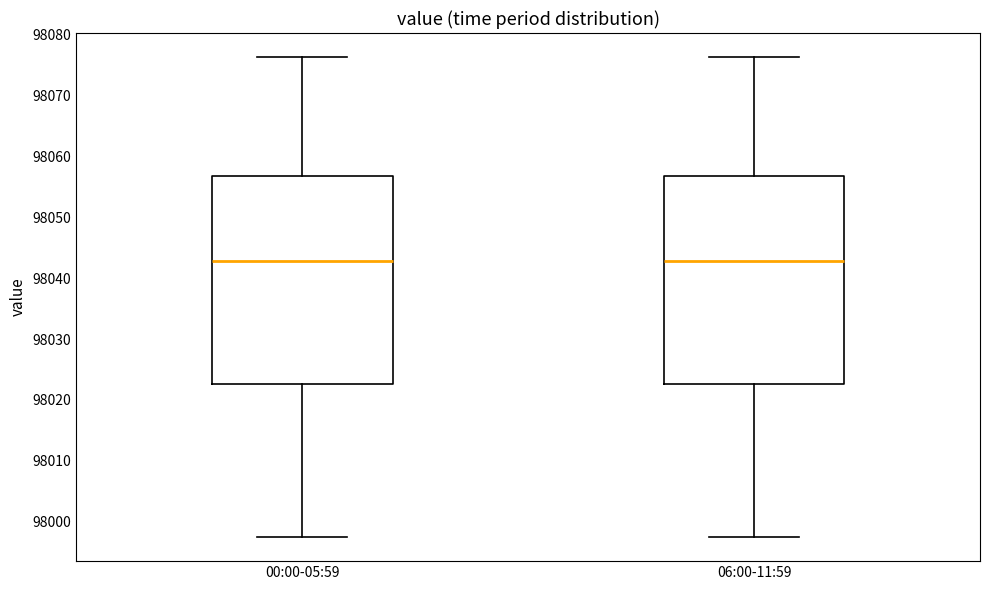

Where is the upper edge of the box for 06:00-11:59 on the y-axis? The values are not printed on the chart, so give them approximately, as read against the axis.

98057